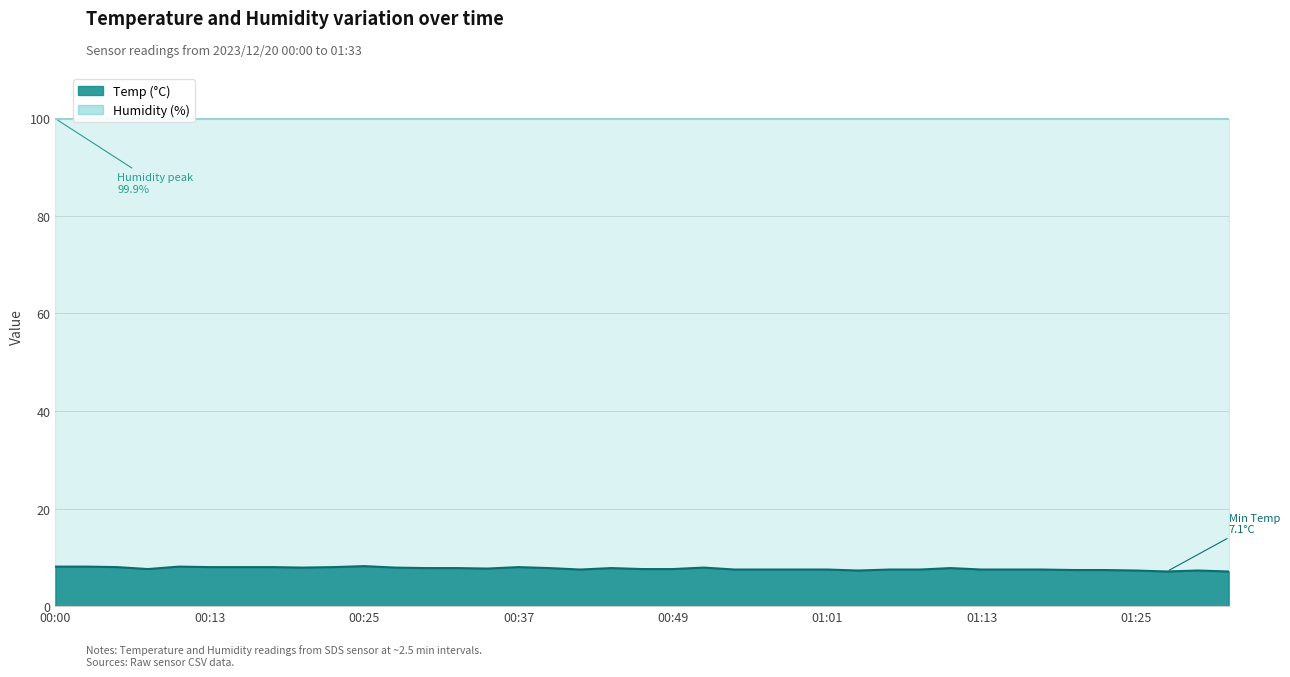

What is the change in value from 00:00 to 01:18?

-0.6